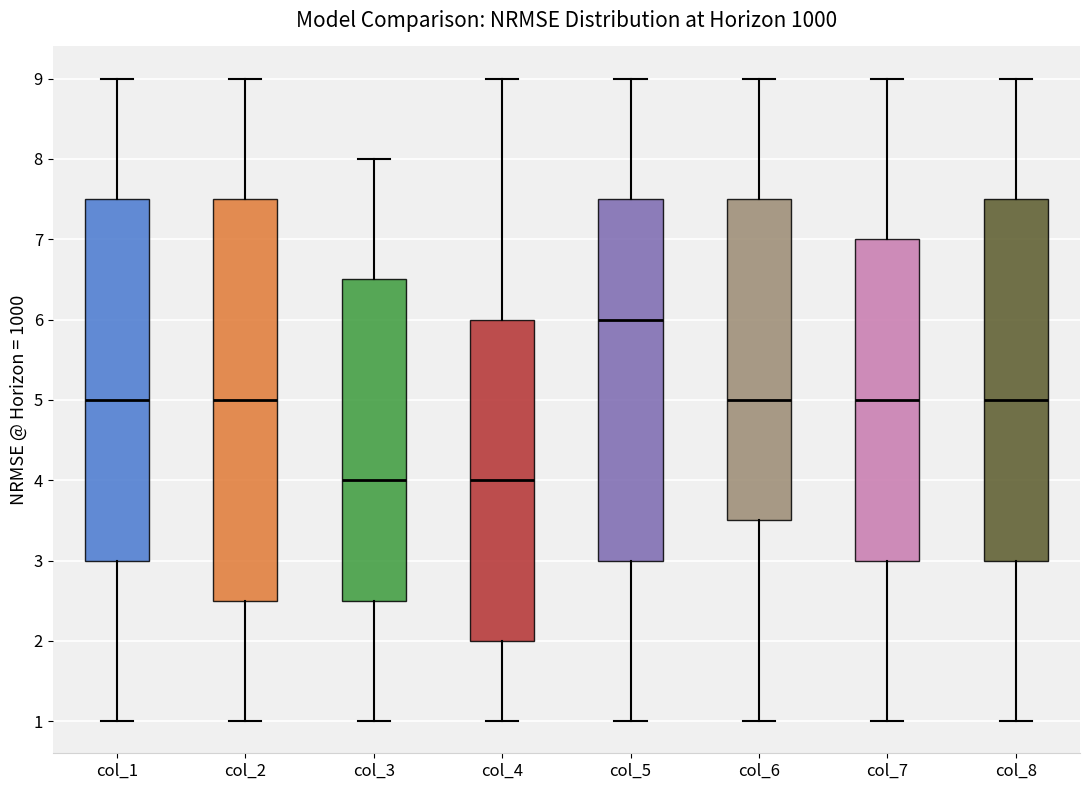

Where does the lower whisker of the box for col_3 end on the y-axis? The values are not printed on the chart, so give them approximately, as read against the axis.

1.0